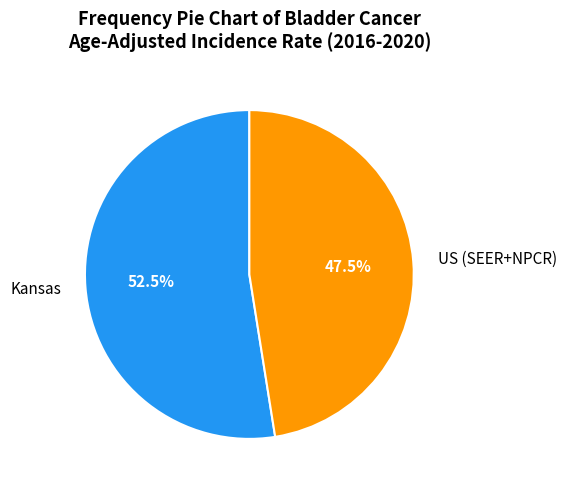

How many slices are in this pie chart?

2